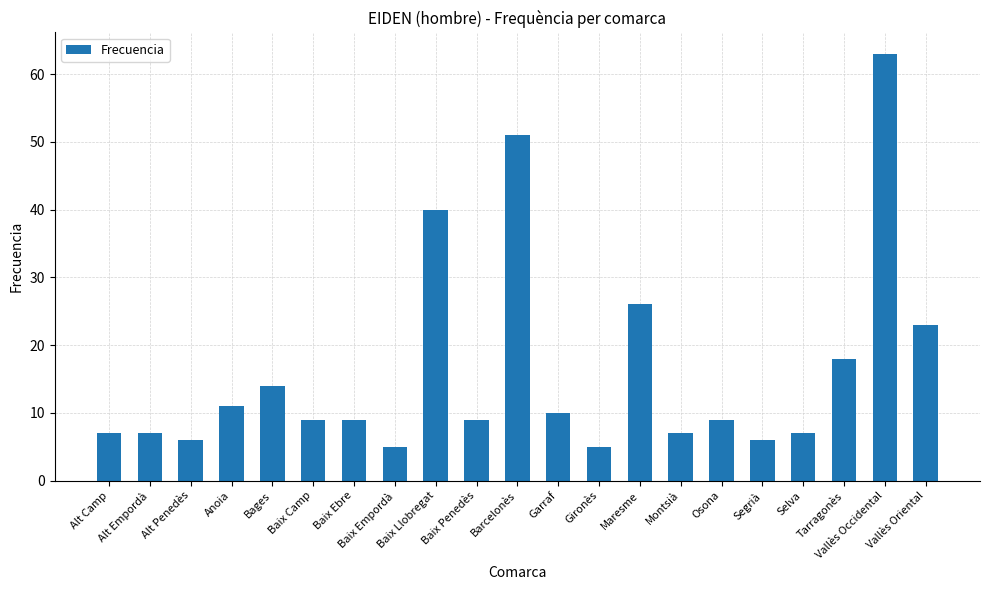

Are the bars grouped side by side (vs. stacked)?

No